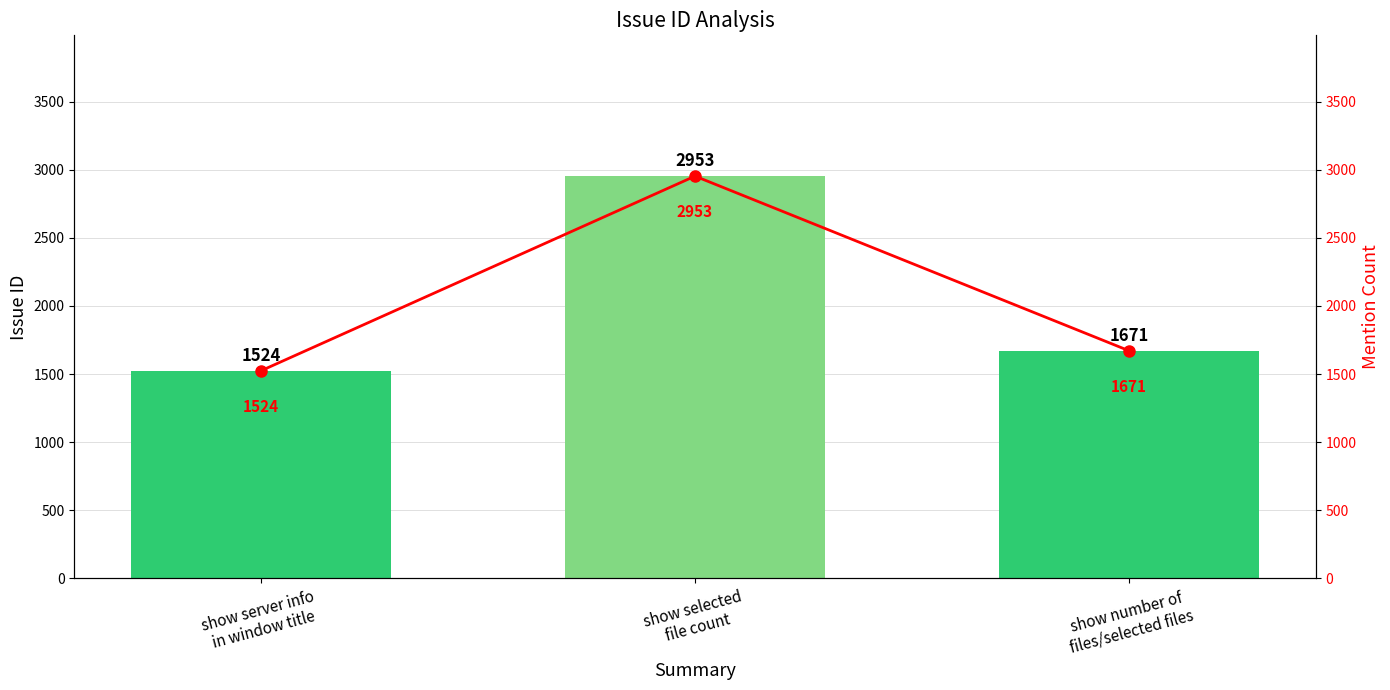

How many groups of bars are there?

3